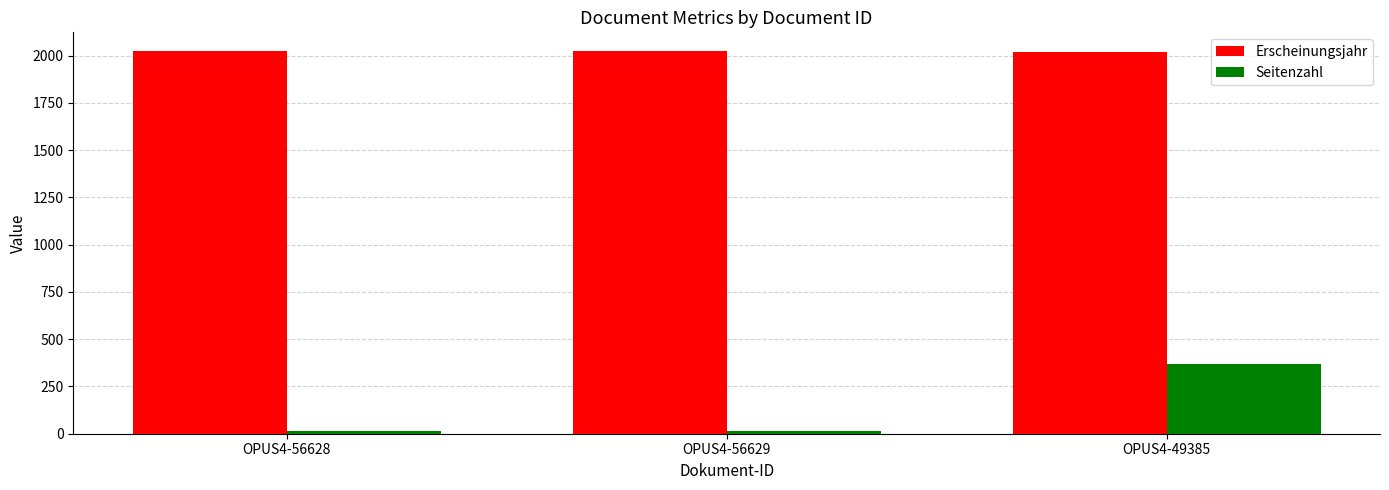

At OPUS4-56629, list the series in order from smallest to largest.

Seitenzahl, Erscheinungsjahr